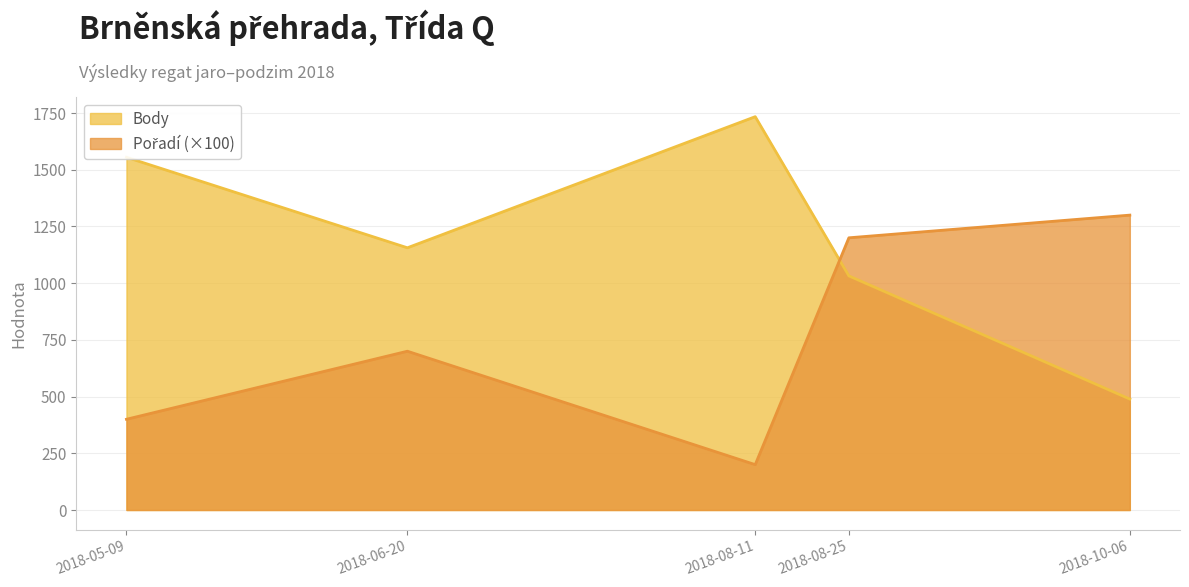

Which label corresponds to the smallest value in the chart?

2018-08-11